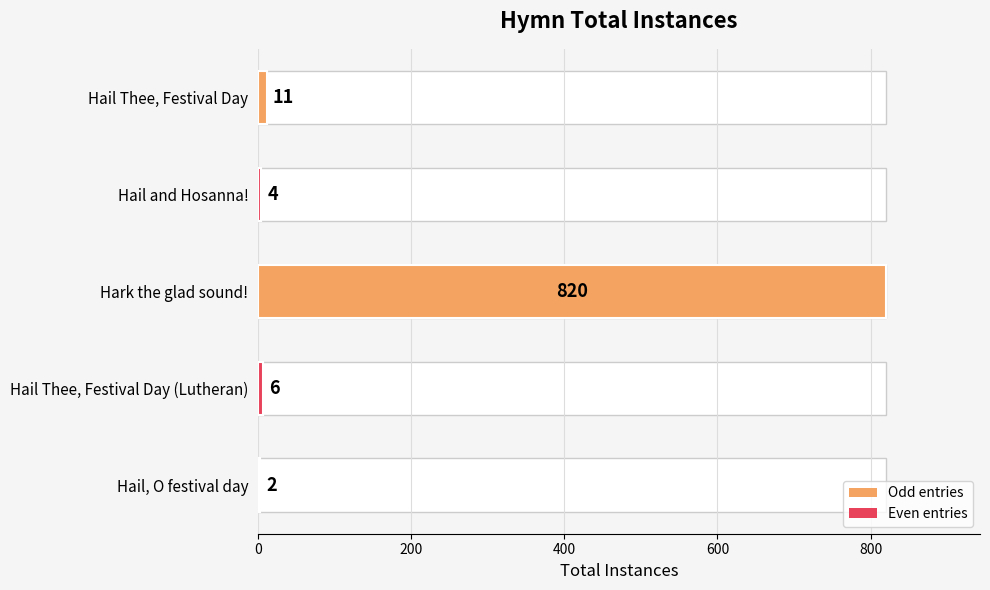

How many data points does each series have?

5